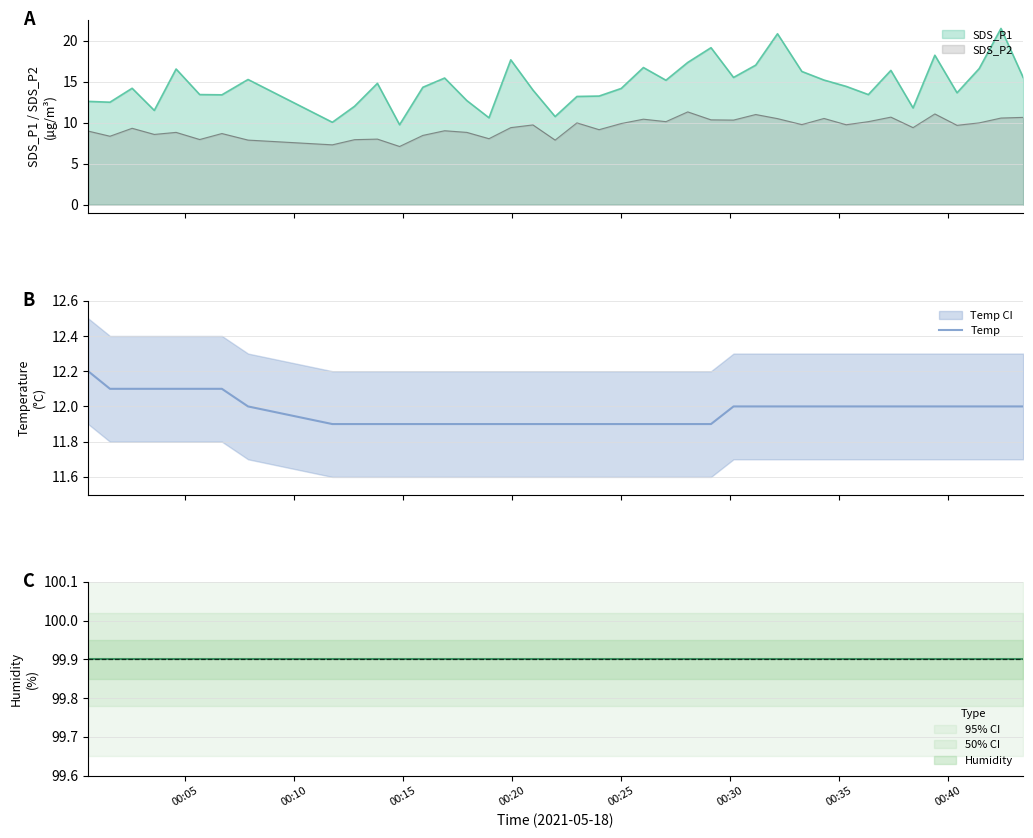

What is the highest value of the SDS_P2 series?

11.3